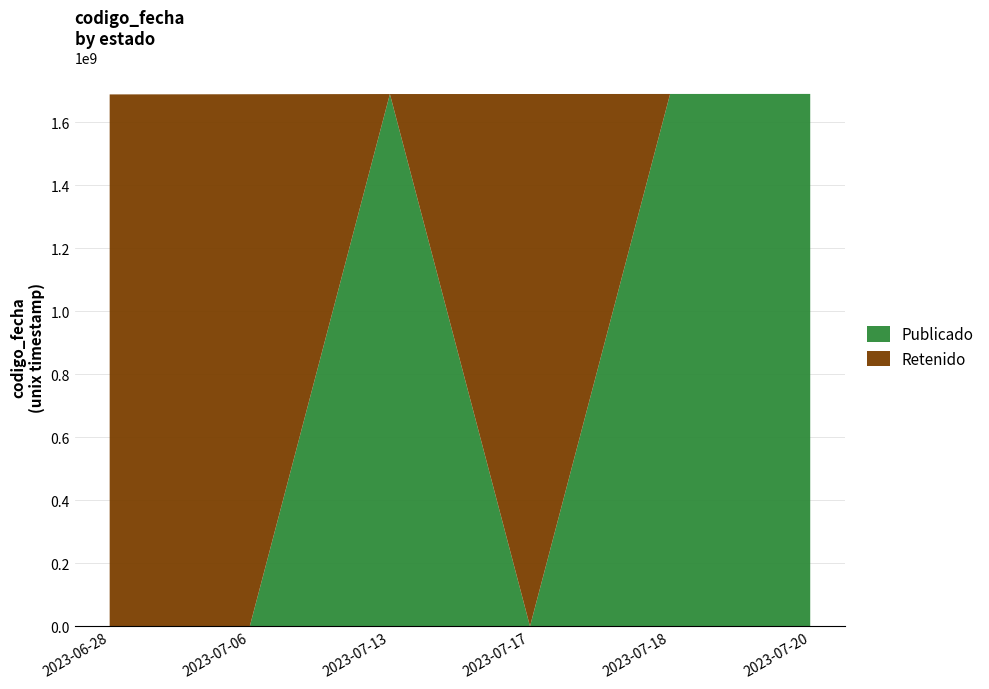

What is the maximum value for Publicado?

1689952622